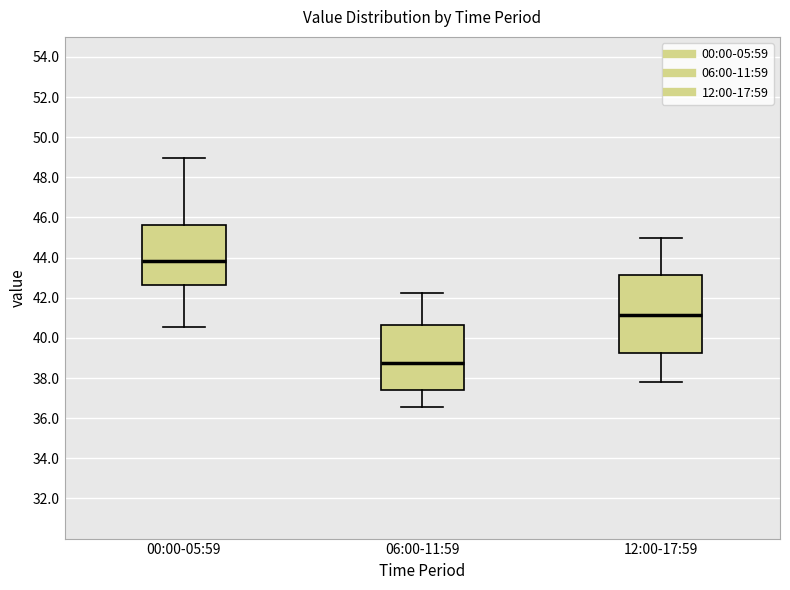

Which box's median line is the lowest?

06:00-11:59